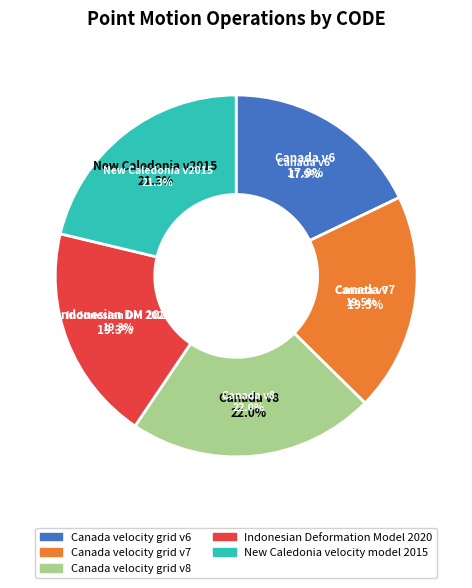

Which category has the smallest portion of the pie?

Canada velocity grid v6